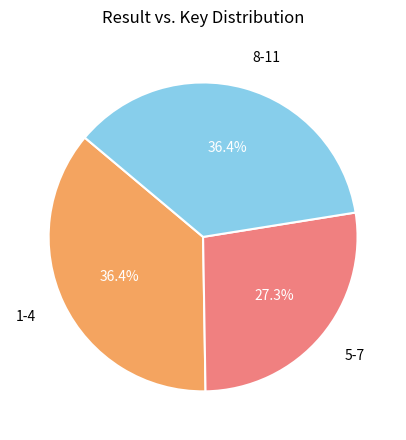

What percentage do 8-11 and 5-7 together represent?

63.6%